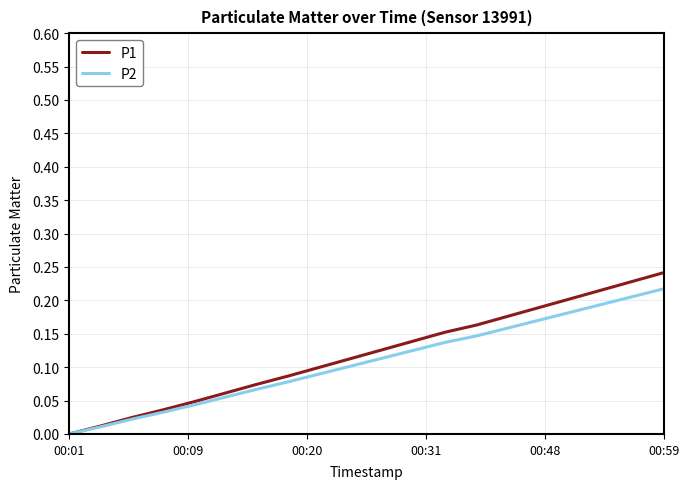

How many lines are shown in the chart?

2